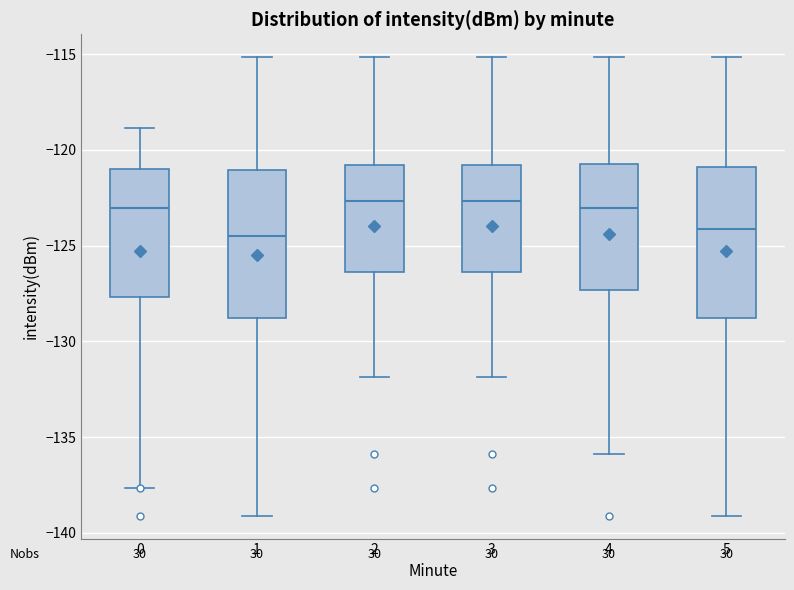

Reading left to right, read every box against the y-axis: the position of its median line, the range the box covers, and the ends of its whiskers. The values are not printed on the chart, so give them approximately, as read against the axis.

0: median -123.0, box -127.5 to -121.0, whiskers -137.5 to -119.0
1: median -124.5, box -129.0 to -121.0, whiskers -139.0 to -115.0
2: median -122.5, box -126.5 to -121.0, whiskers -132.0 to -115.0
3: median -122.5, box -126.5 to -121.0, whiskers -132.0 to -115.0
4: median -123.0, box -127.5 to -120.5, whiskers -136.0 to -115.0
5: median -124.0, box -129.0 to -121.0, whiskers -139.0 to -115.0